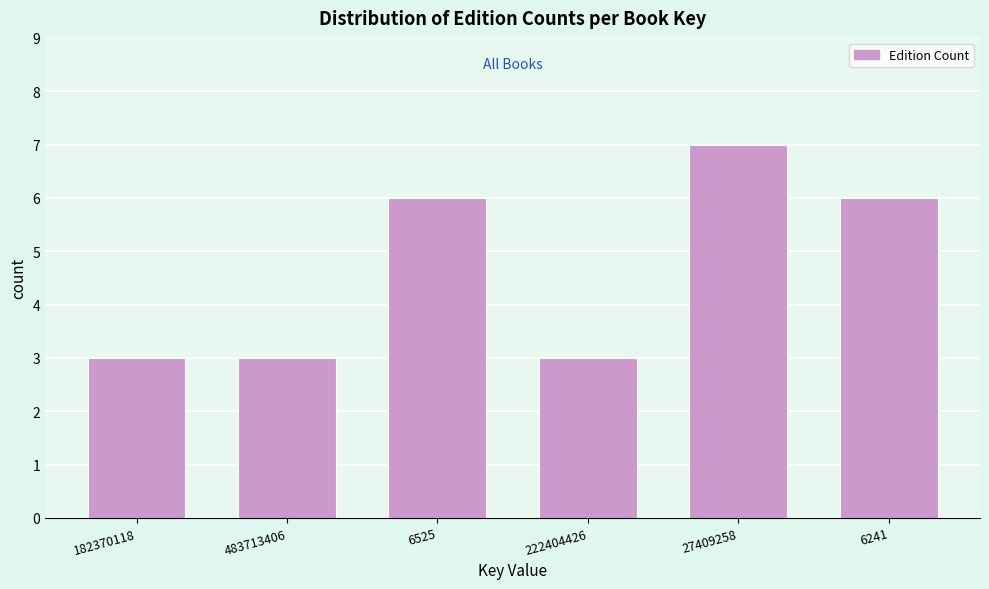

Reading right to left, list all the values displayed in this chart.

6	7	3	6	3	3